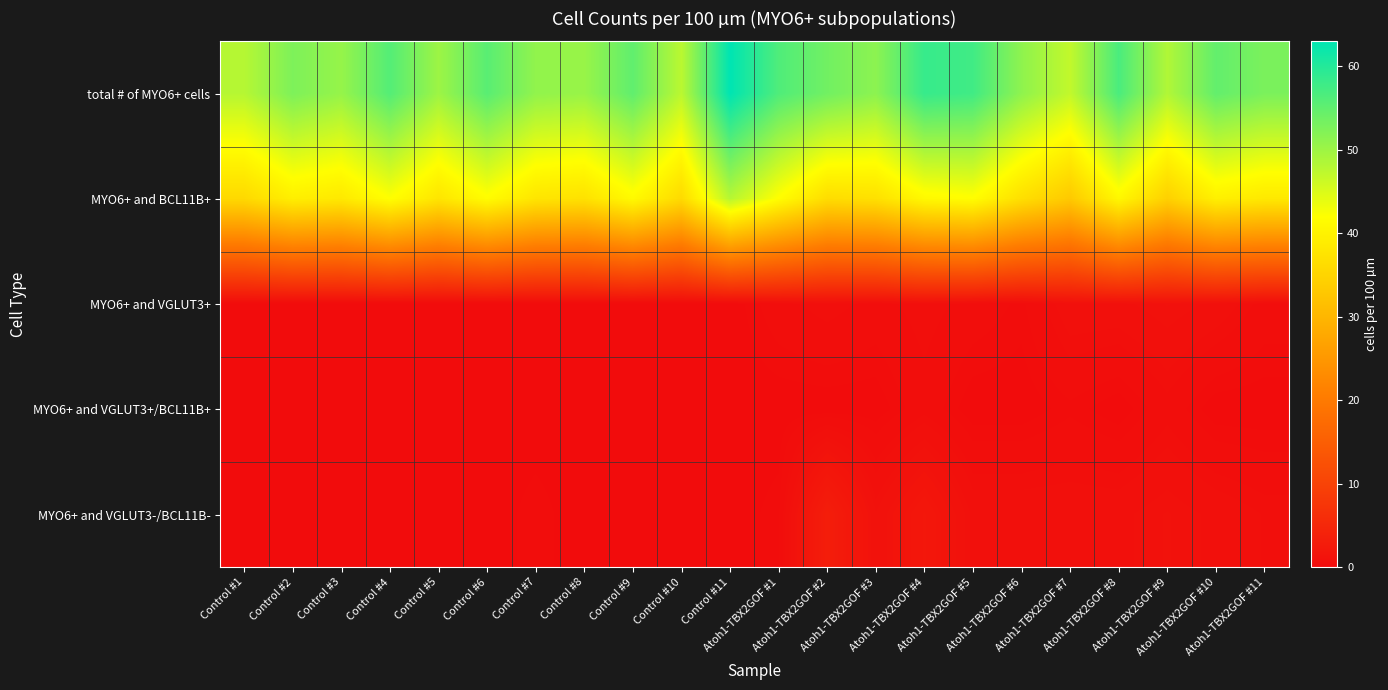

Which category has the highest value across all series?

Control #11